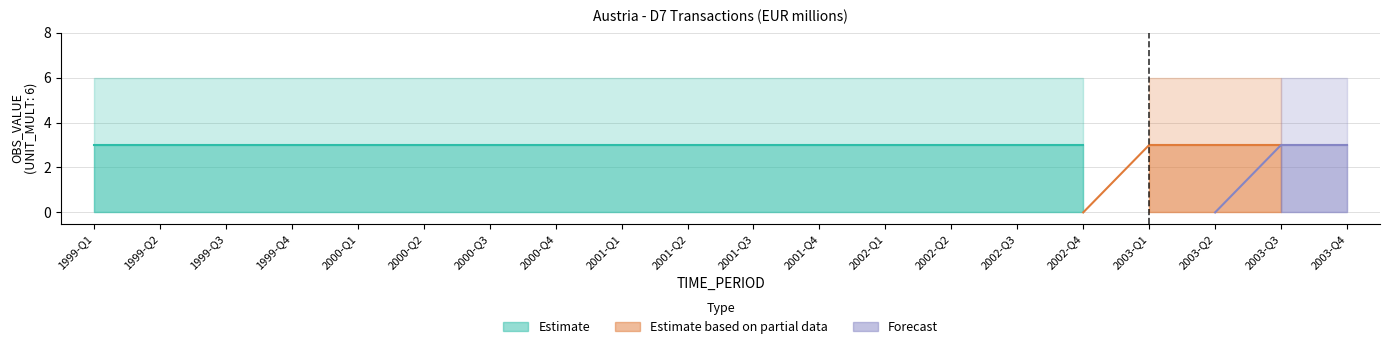

What position from the left is 2003-Q1?

17